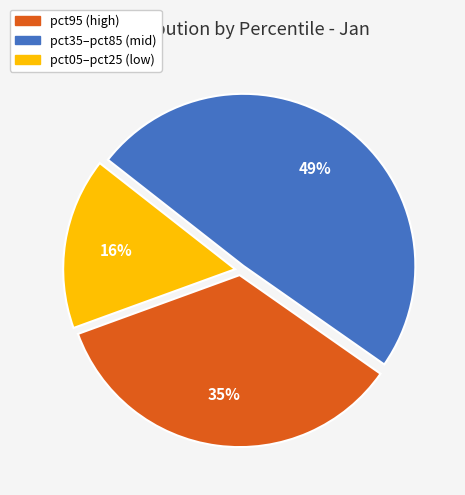

Rank the categories by value from lowest to highest.

pct05–pct25 (low), pct95 (high), pct35–pct85 (mid)